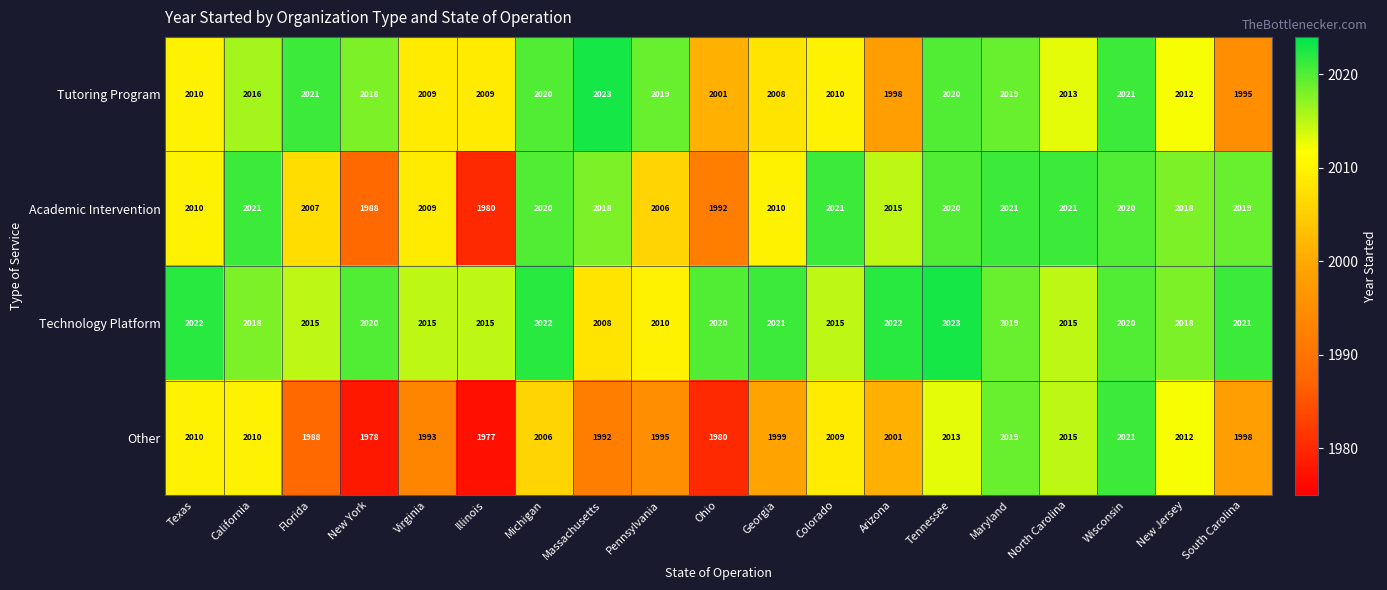

What is the difference between the second highest and second lowest values in the Tutoring Program series?

23